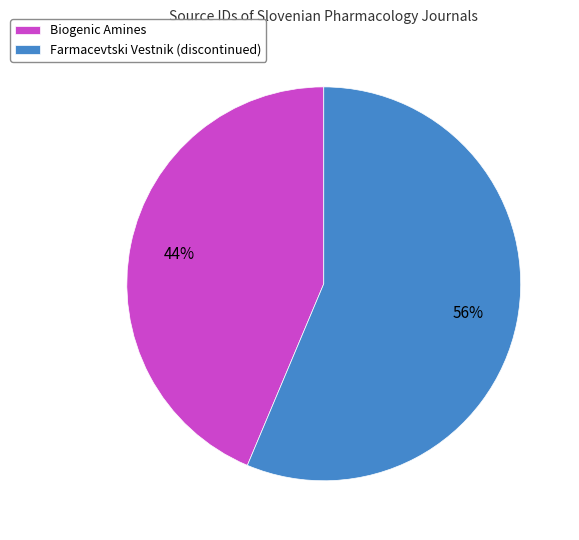

Do Farmacevtski Vestnik (discontinued) and Biogenic Amines together represent more than half of the pie?

Yes